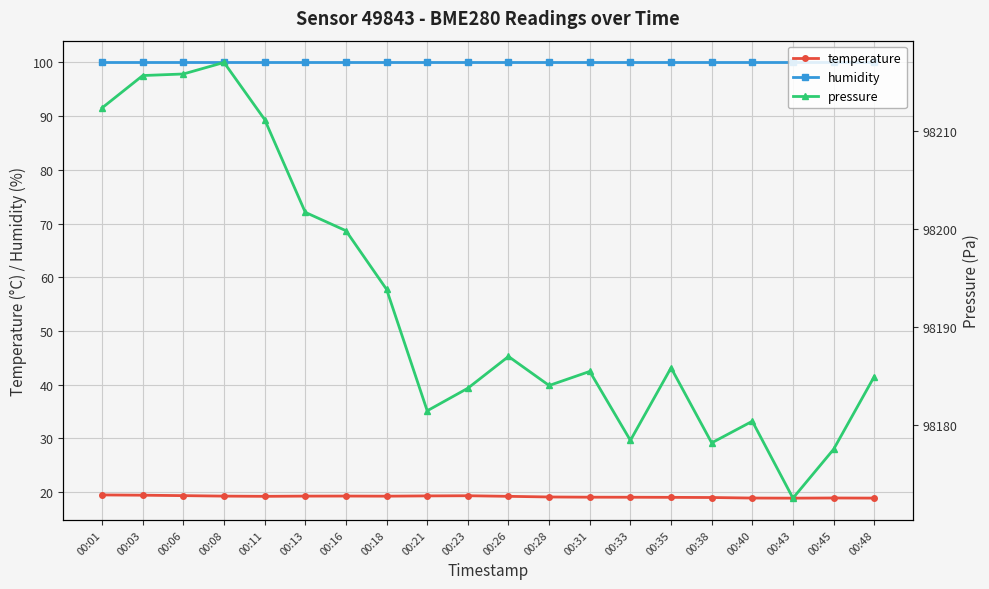

Which series has the widest spread of values?

pressure